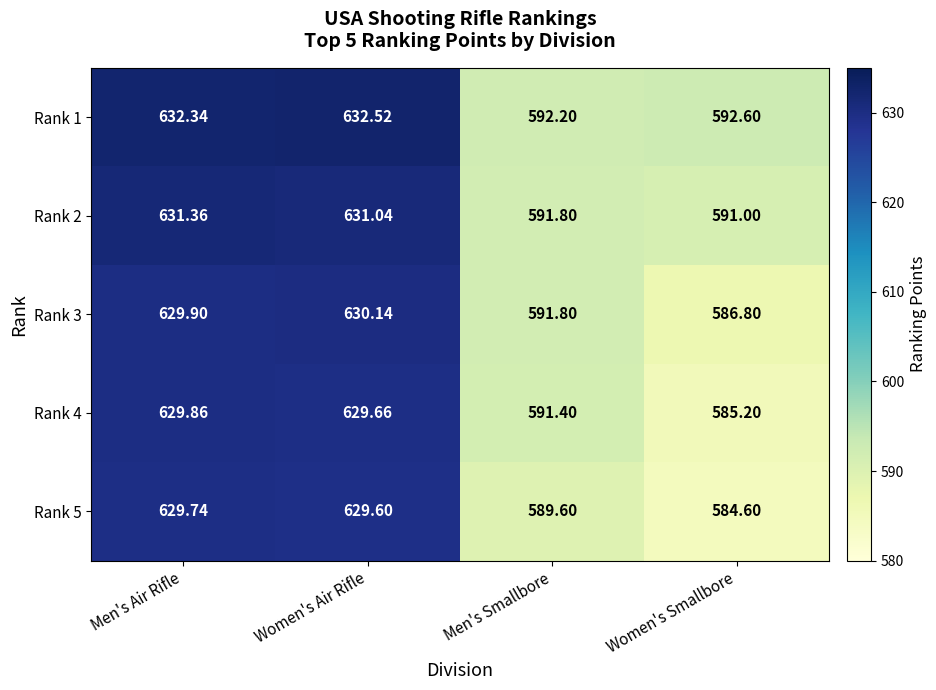

At which category does the chart reach its peak across all series?

Women's Air Rifle